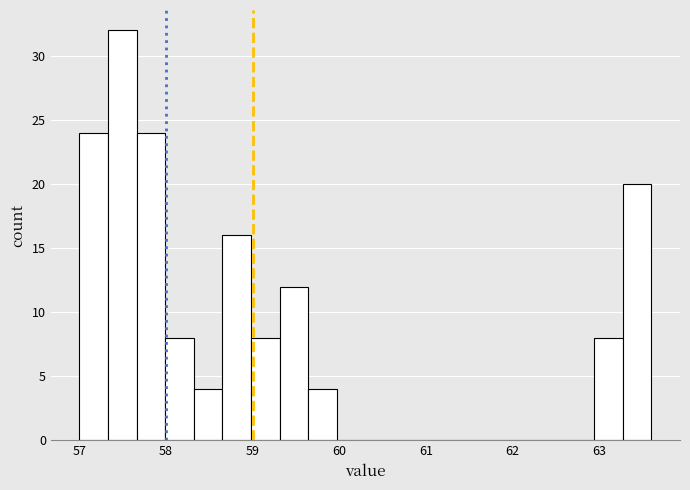

Read against the x-axis, roughly where is the centre of the tallest bar?

57.5